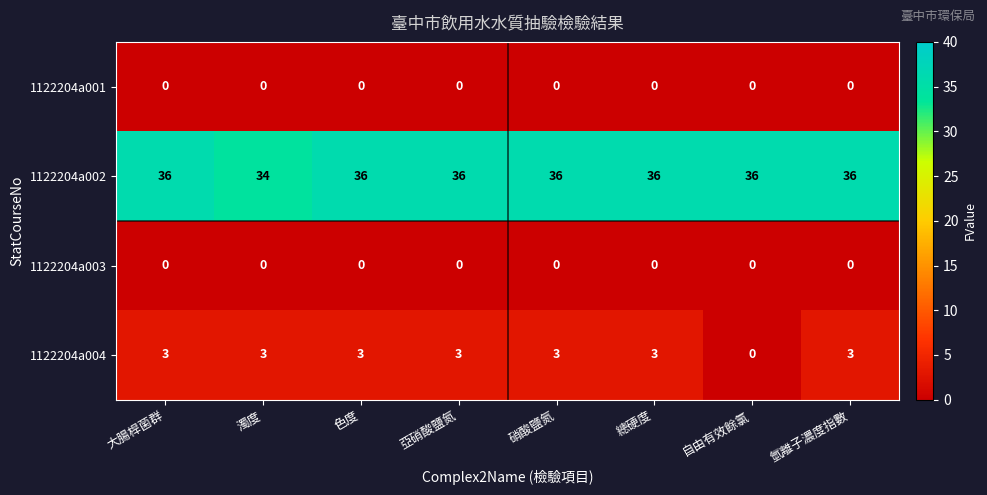

What is the total value across all series at 濁度?

37